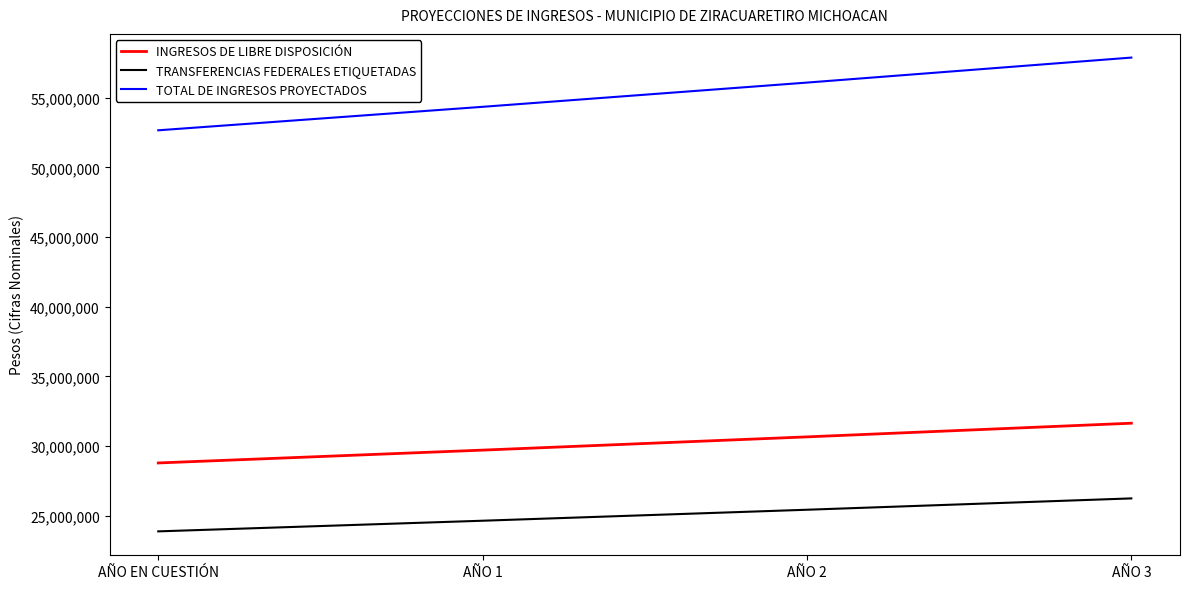

True or false: TOTAL DE INGRESOS PROYECTADOS and TRANSFERENCIAS FEDERALES ETIQUETADAS cross at least once.

False